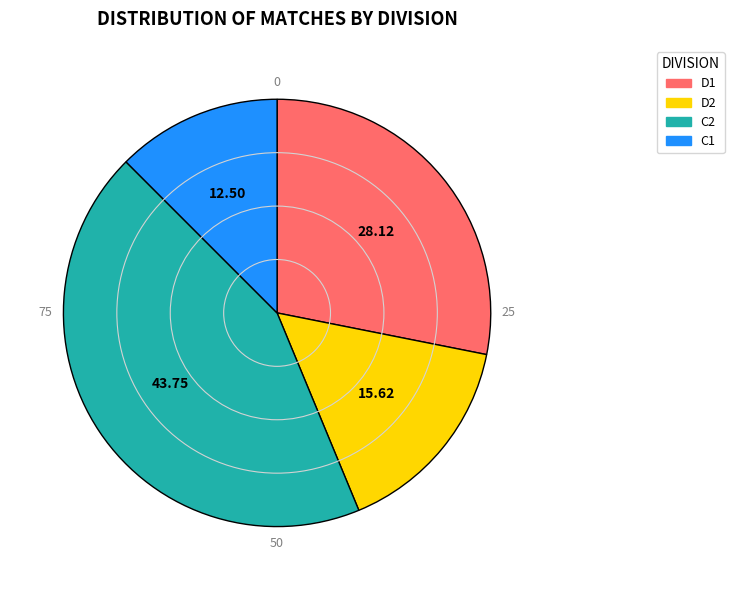

Is there a majority slice in this chart?

No